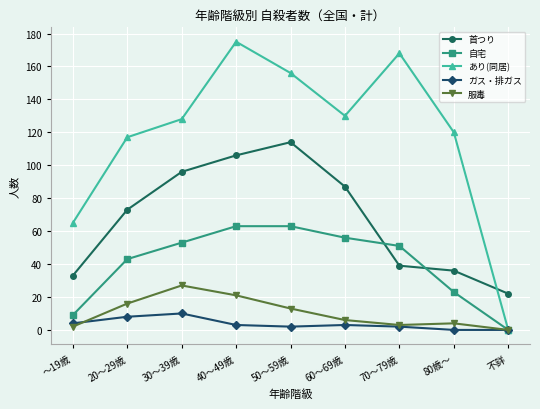

Reading left to right, transcribe all the data shown in this chart.

首つり: ～19歳=33	20～29歳=73	30～39歳=96	40～49歳=106	50～59歳=114	60～69歳=87	70～79歳=39	80歳～=36	不詳=22
自宅: ～19歳=9	20～29歳=43	30～39歳=53	40～49歳=63	50～59歳=63	60～69歳=56	70～79歳=51	80歳～=23	不詳=0
あり(同居): ～19歳=65	20～29歳=117	30～39歳=128	40～49歳=175	50～59歳=156	60～69歳=130	70～79歳=168	80歳～=120	不詳=0
ガス・排ガス: ～19歳=4	20～29歳=8	30～39歳=10	40～49歳=3	50～59歳=2	60～69歳=3	70～79歳=2	80歳～=0	不詳=0
服毒: ～19歳=2	20～29歳=16	30～39歳=27	40～49歳=21	50～59歳=13	60～69歳=6	70～79歳=3	80歳～=4	不詳=0